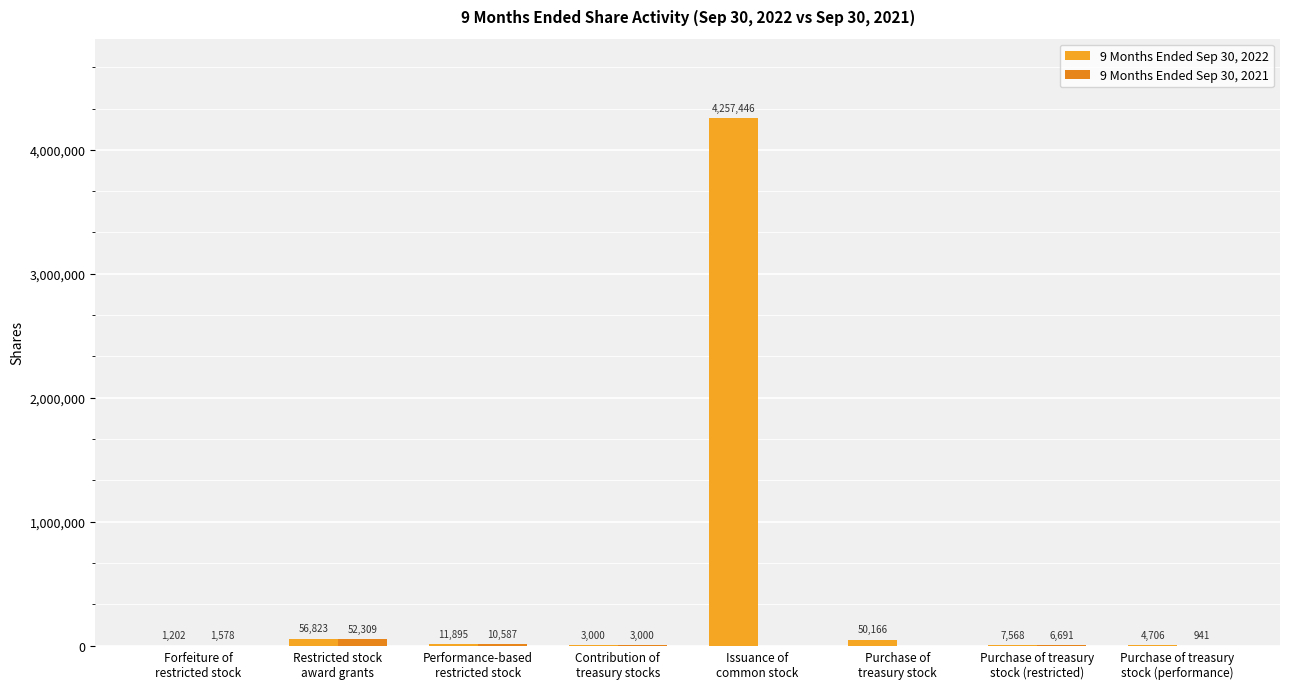

At which label does 9 Months Ended Sep 30, 2022 first exceed 11895?

Restricted stock
award grants